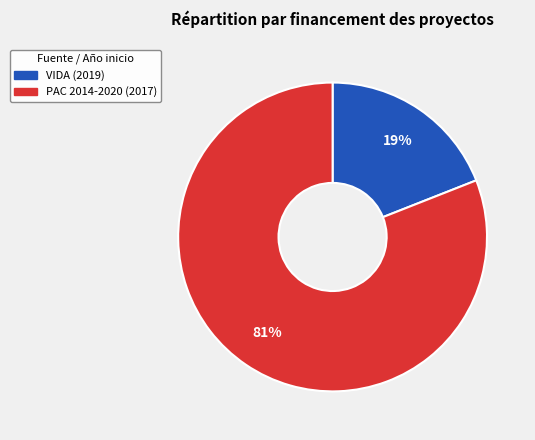

True or false: VIDA (2019) accounts for 6% of the total.

False